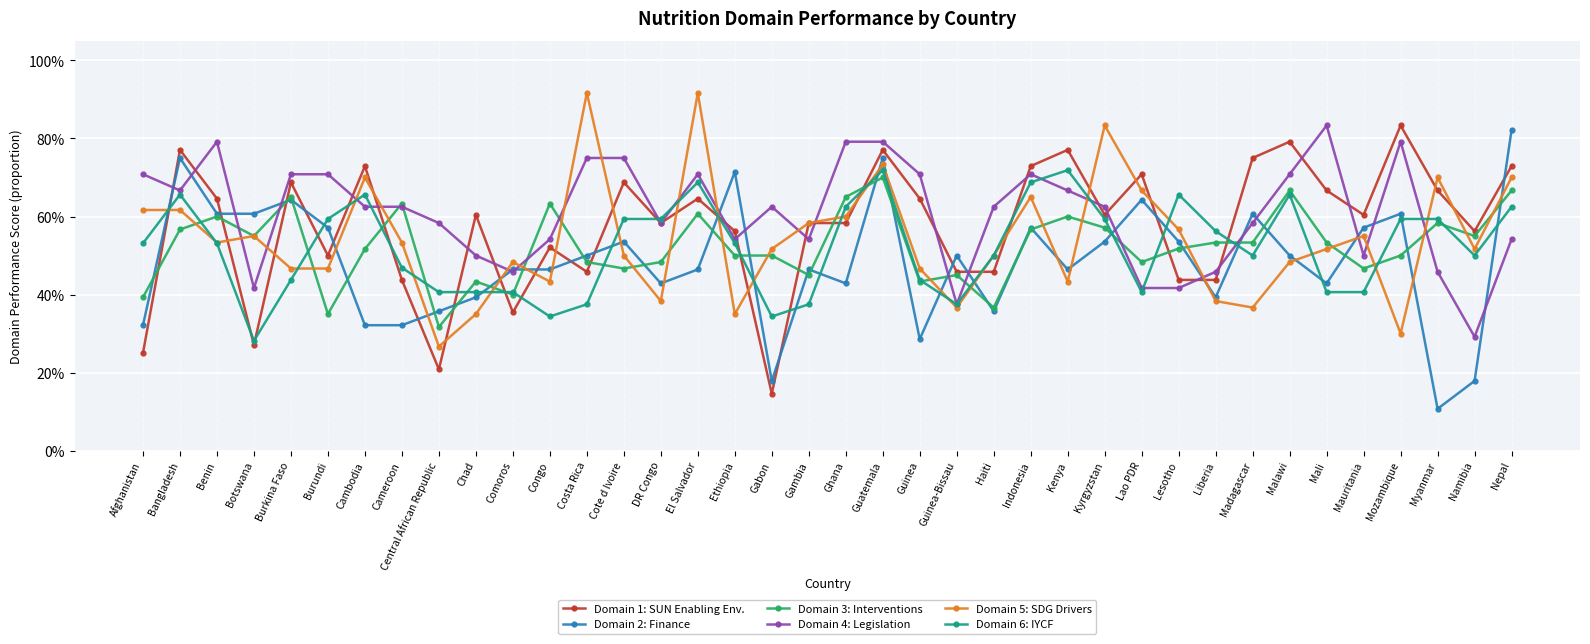

Reading left to right, transcribe all the data shown in this chart.

Domain 1: SUN Enabling Env.: 0.2	0.8	0.6	0.3	0.7	0.5	0.7	0.4	0.2	0.6	0.4	0.5	0.5	0.7	0.6	0.6	0.6	0.1	0.6	0.6	0.8	0.6	0.5	0.5	0.7	0.8	0.6	0.7	0.4	0.4	0.8	0.8	0.7	0.6	0.8	0.7	0.6	0.7
Domain 2: Finance: 0.3	0.8	0.6	0.6	0.6	0.6	0.3	0.3	0.4	0.4	0.5	0.5	0.5	0.5	0.4	0.5	0.7	0.2	0.5	0.4	0.8	0.3	0.5	0.4	0.6	0.5	0.5	0.6	0.5	0.4	0.6	0.5	0.4	0.6	0.6	0.1	0.2	0.8
Domain 3: Interventions: 0.4	0.6	0.6	0.6	0.7	0.3	0.5	0.6	0.3	0.4	0.4	0.6	0.5	0.5	0.5	0.6	0.5	0.5	0.5	0.7	0.7	0.4	0.5	0.4	0.6	0.6	0.6	0.5	0.5	0.5	0.5	0.7	0.5	0.5	0.5	0.6	0.6	0.7
Domain 4: Legislation: 0.7	0.7	0.8	0.4	0.7	0.7	0.6	0.6	0.6	0.5	0.5	0.5	0.8	0.8	0.6	0.7	0.5	0.6	0.5	0.8	0.8	0.7	0.4	0.6	0.7	0.7	0.6	0.4	0.4	0.5	0.6	0.7	0.8	0.5	0.8	0.5	0.3	0.5
Domain 5: SDG Drivers: 0.6	0.6	0.5	0.6	0.5	0.5	0.7	0.5	0.3	0.3	0.5	0.4	0.9	0.5	0.4	0.9	0.3	0.5	0.6	0.6	0.7	0.5	0.4	0.5	0.7	0.4	0.8	0.7	0.6	0.4	0.4	0.5	0.5	0.6	0.3	0.7	0.5	0.7
Domain 6: IYCF: 0.5	0.7	0.5	0.3	0.4	0.6	0.7	0.5	0.4	0.4	0.4	0.3	0.4	0.6	0.6	0.7	0.5	0.3	0.4	0.6	0.7	0.4	0.4	0.5	0.7	0.7	0.6	0.4	0.7	0.6	0.5	0.7	0.4	0.4	0.6	0.6	0.5	0.6